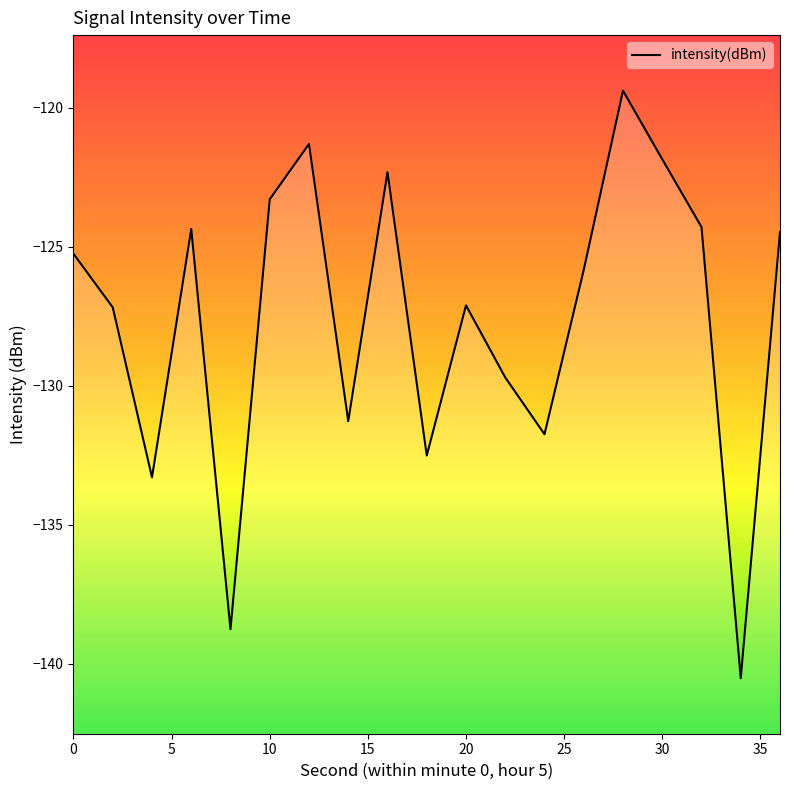

How many values exceed -125?

8